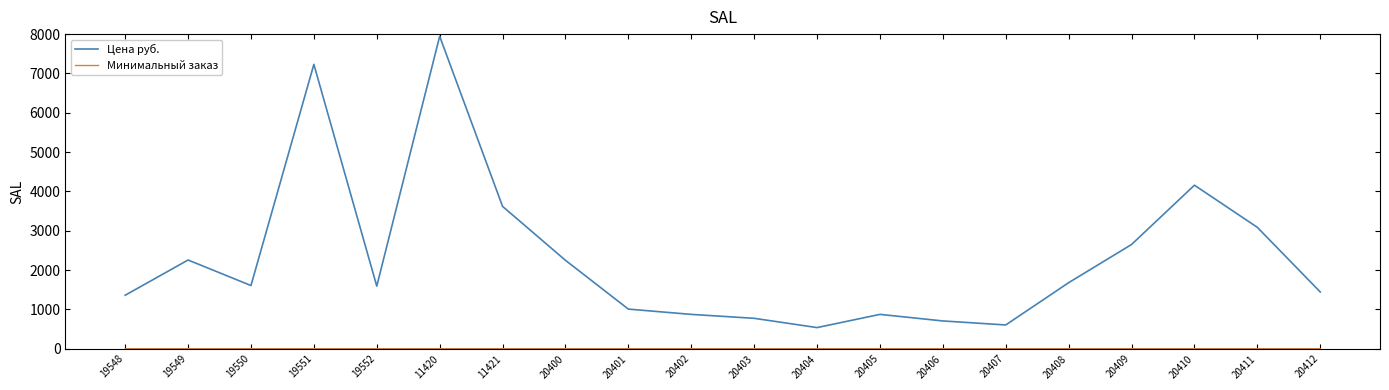

Between 20402 and 20410, which series saw the biggest shift?

Цена руб.